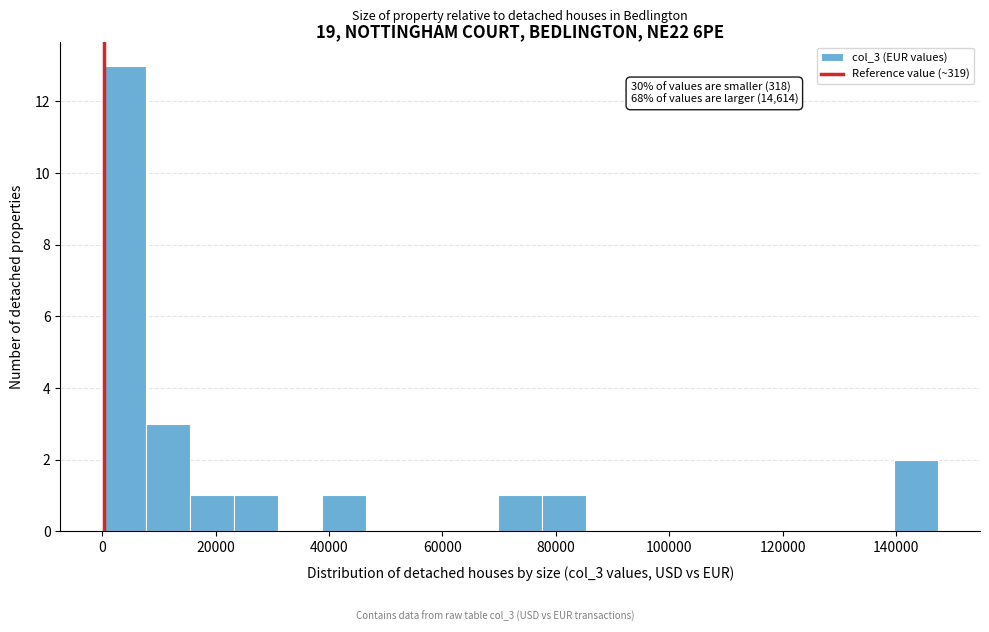

Around what value on the x-axis is the tallest bar? Give the approximate position of its centre, as read against the axis.

4000